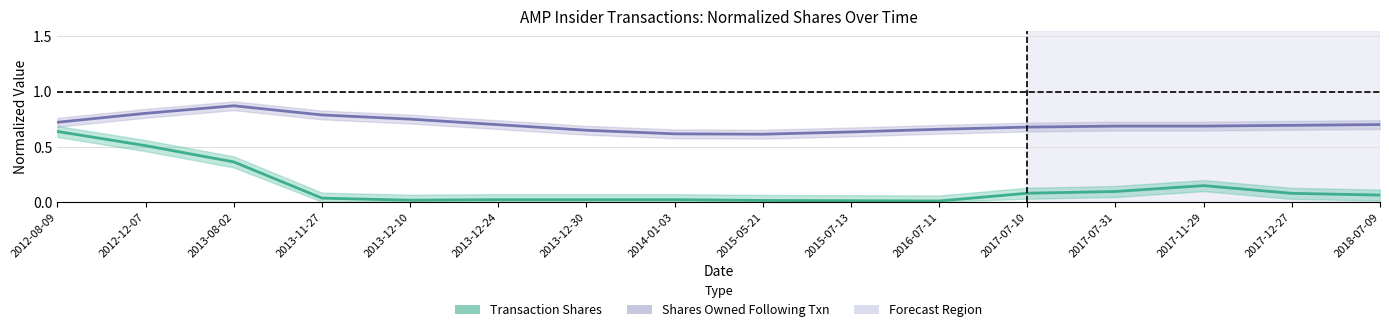

What position from the right is 2013-11-27?

13